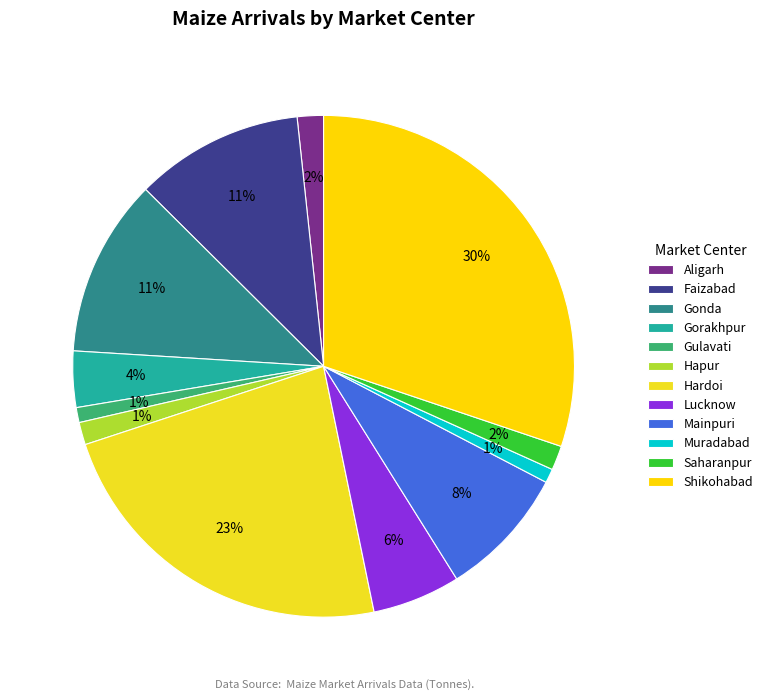

How many slices are in this pie chart?

12